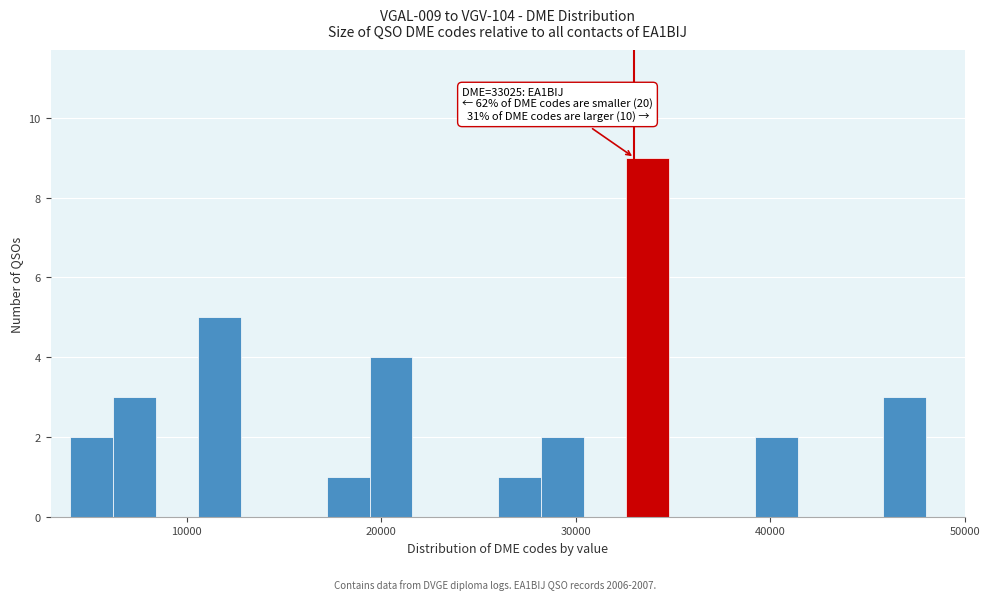

Around what value on the x-axis is the tallest bar? Give the approximate position of its centre, as read against the axis.

34000